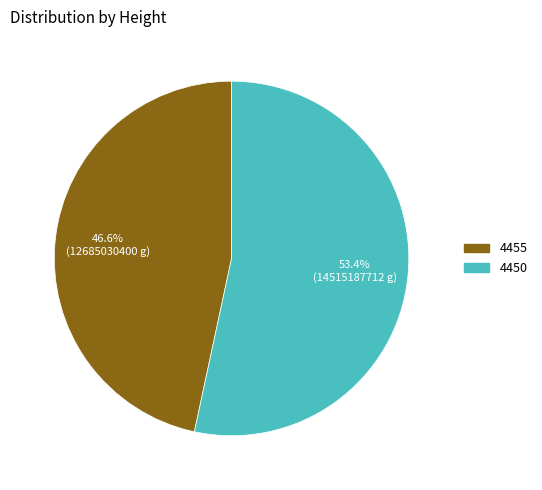

Which slice represents more than half of the pie?

4450